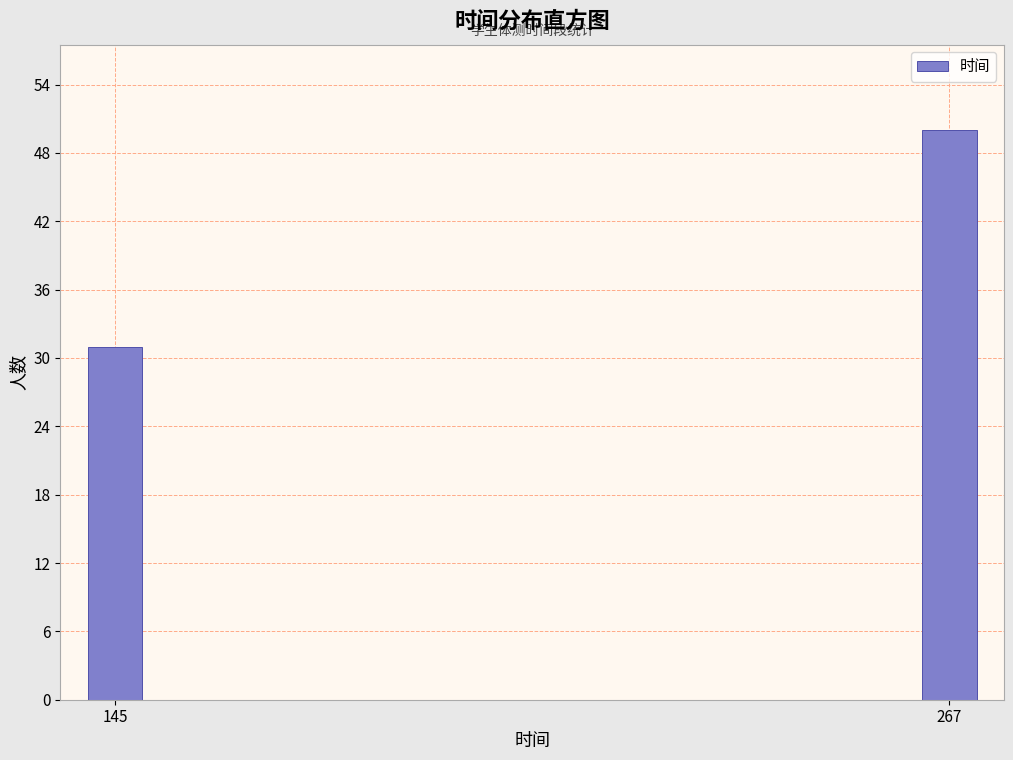

Reading left to right, transcribe all the data shown in this chart.

31	50